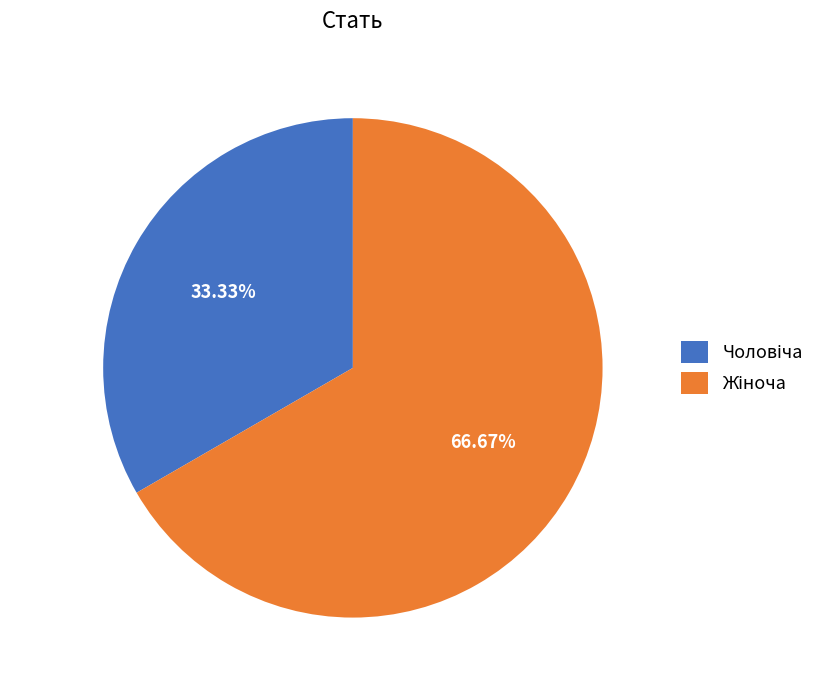

Which slice is the smallest?

Чоловіча